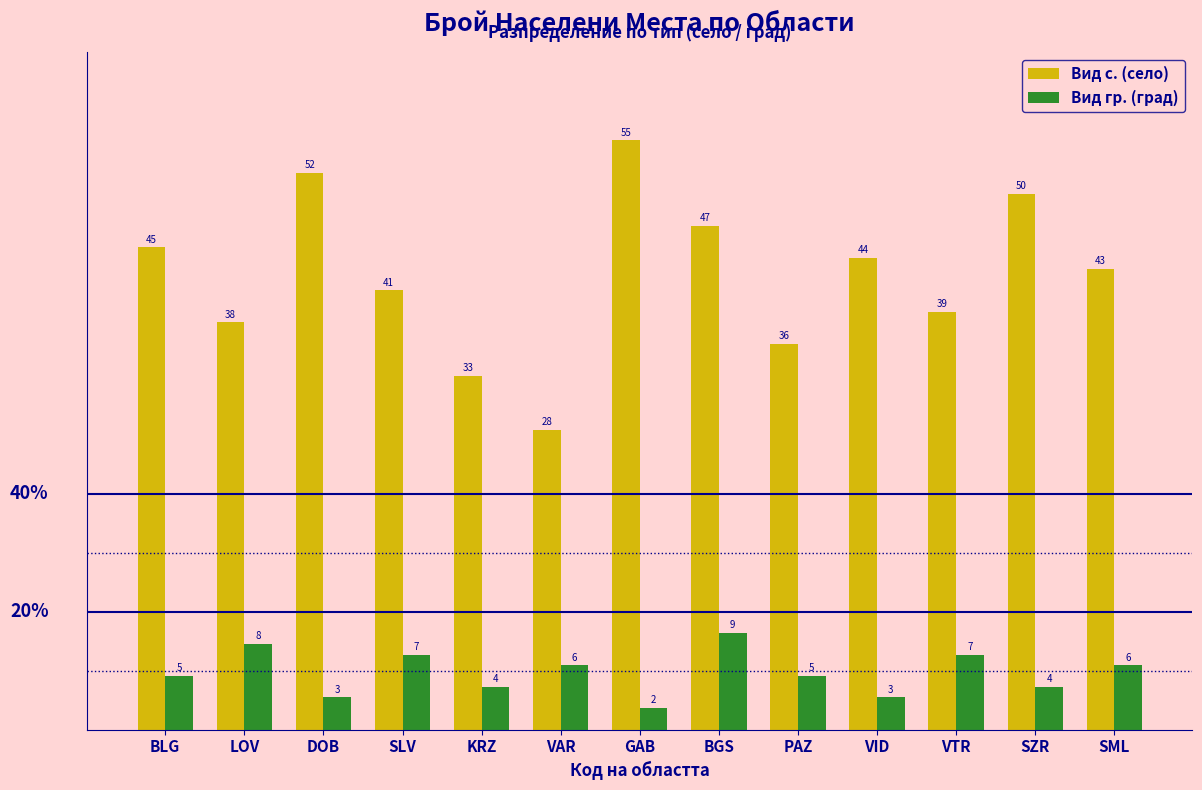

At how many categories does at least one series exceed 2?

13